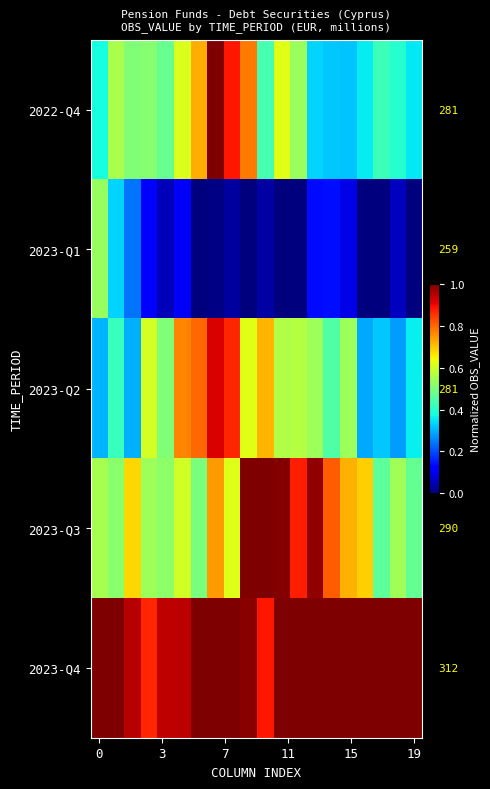

How many data points in 2023-Q4 are less than 1?

6